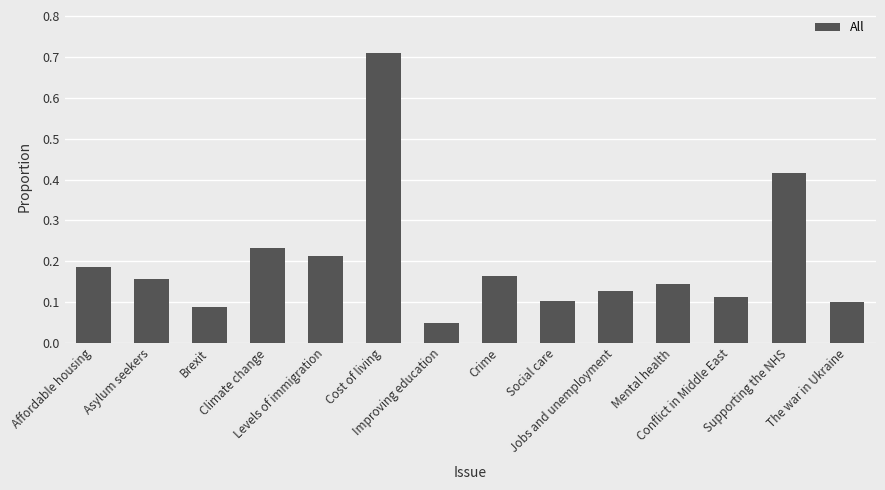

Count the number of categories in the chart.

14